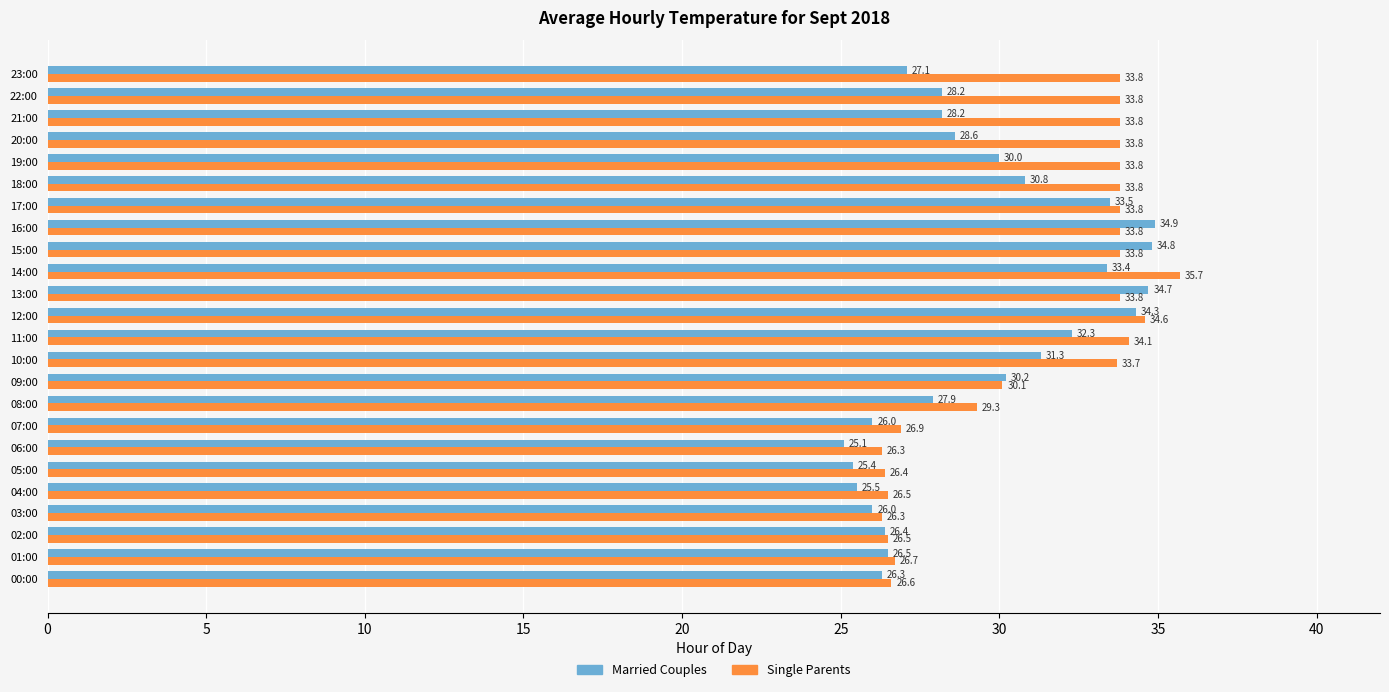

At how many categories does at least one series exceed 33?

14